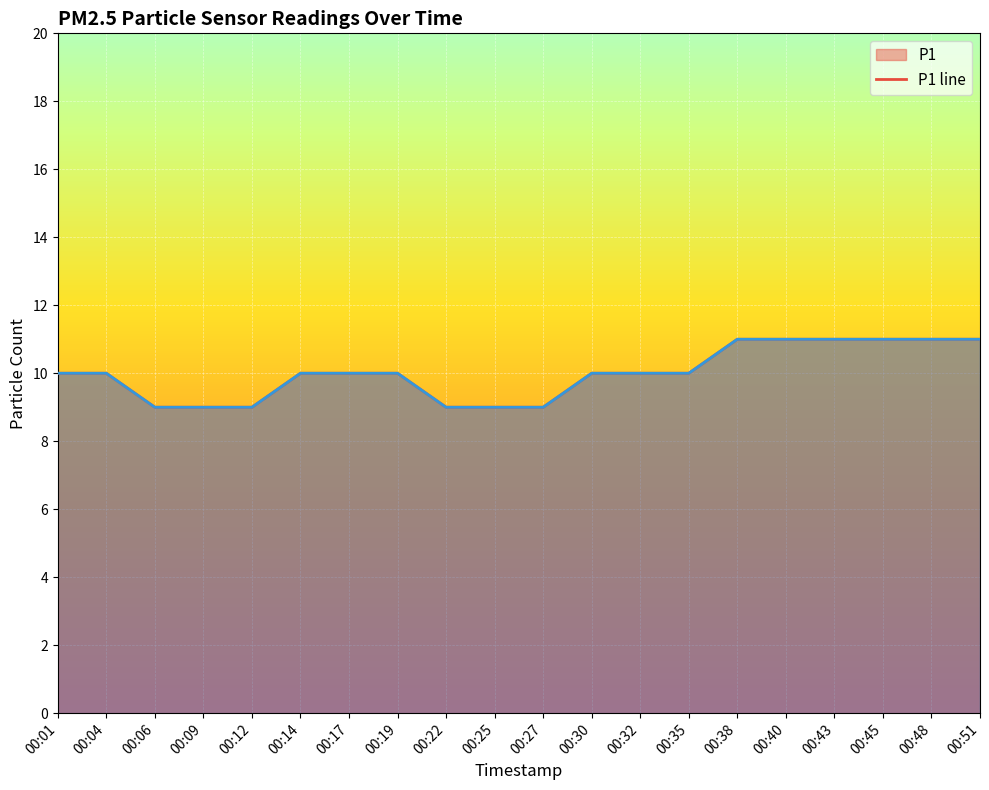

How many categories are shown in the chart?

20